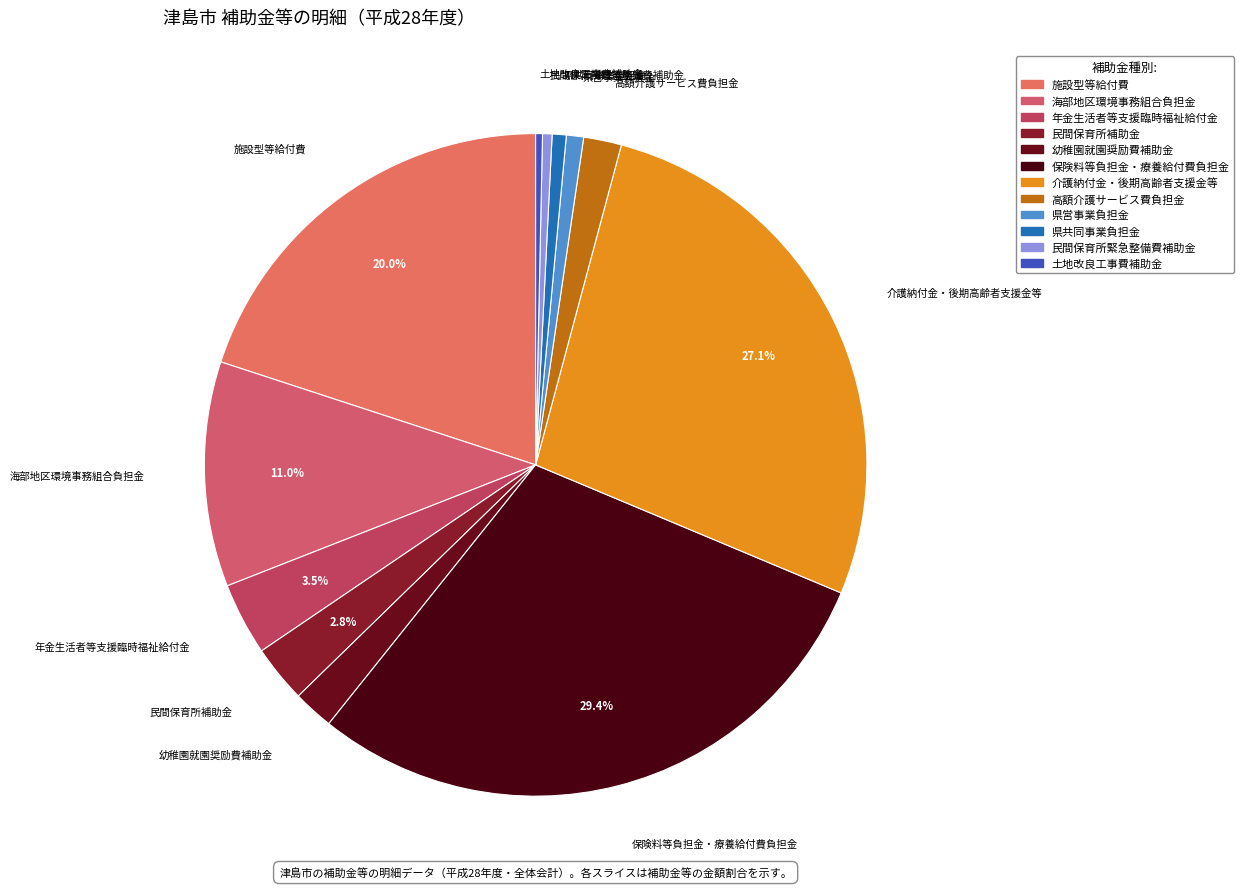

How many segments does this pie chart have?

12